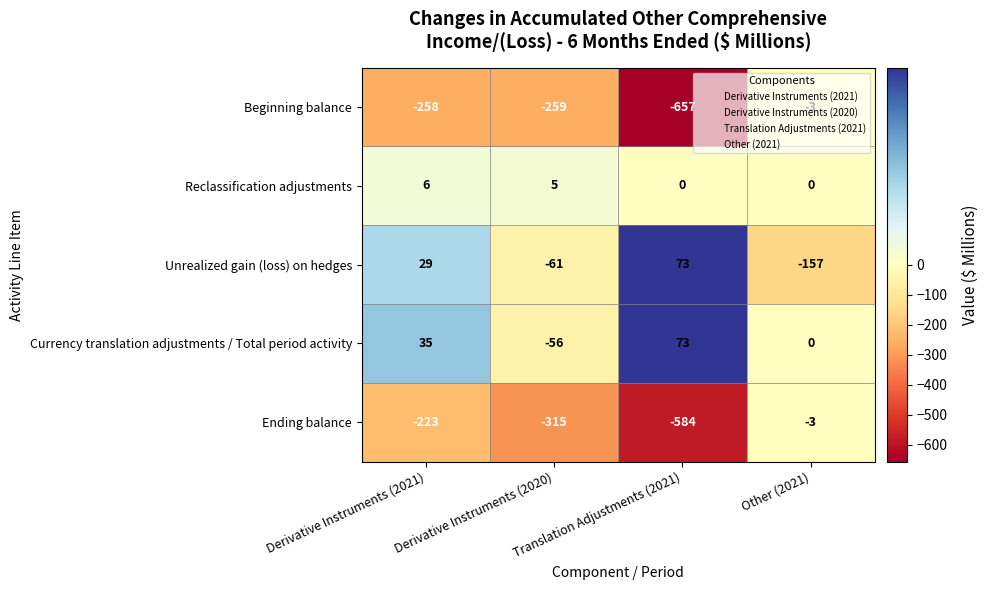

What is the maximum value shown in the chart?

73